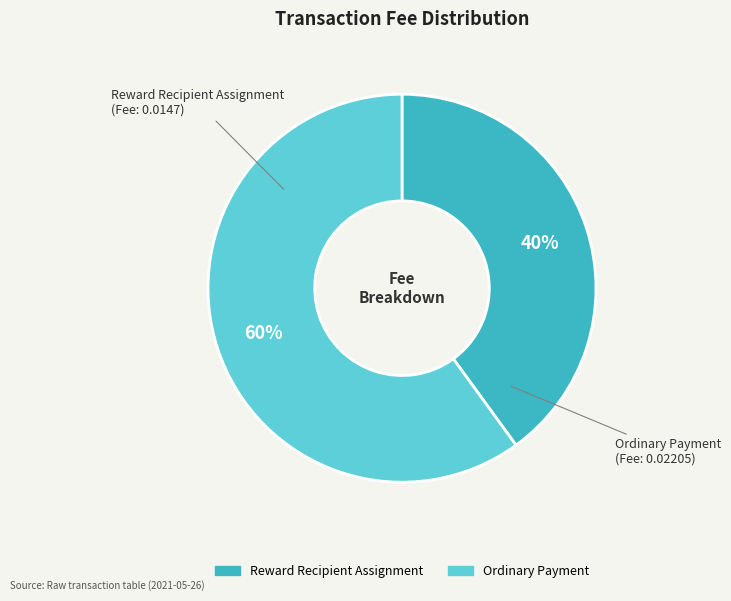

Which category has the biggest portion of the pie?

Ordinary Payment